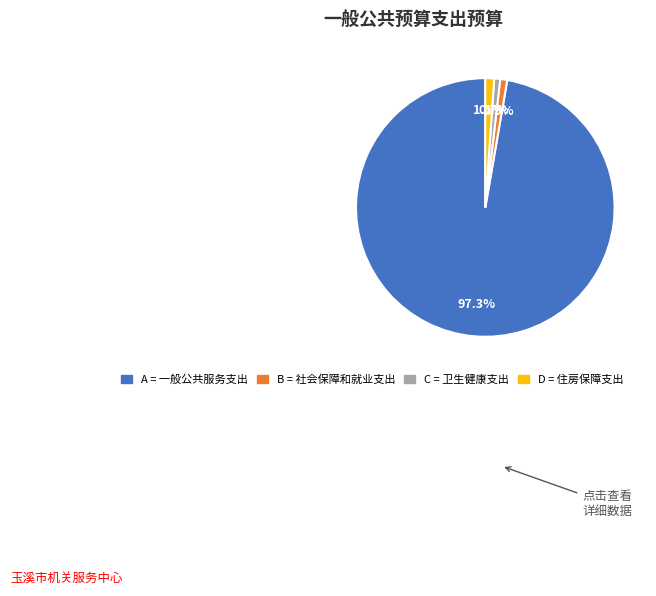

Is there any slice that represents more than half of the pie?

Yes